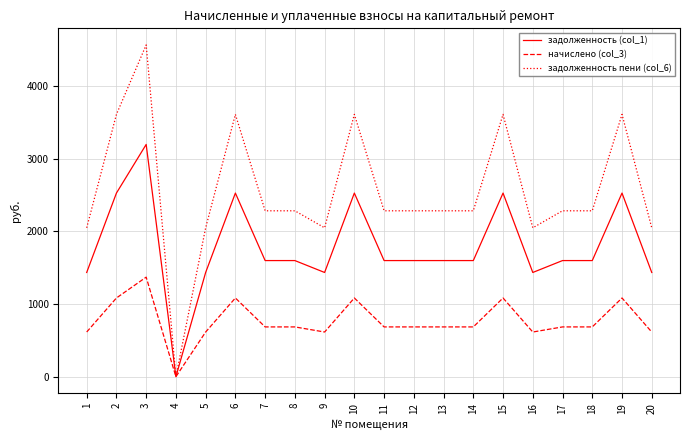

The value of начислено (col_3) at 5 is 806.2. True or false?

False